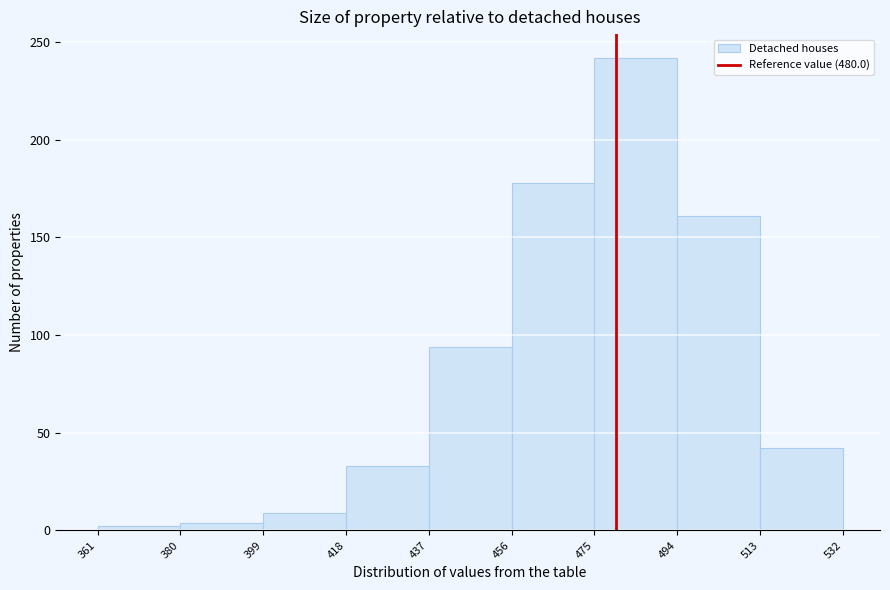

Which range on the x-axis has the tallest bar?

475 to 494